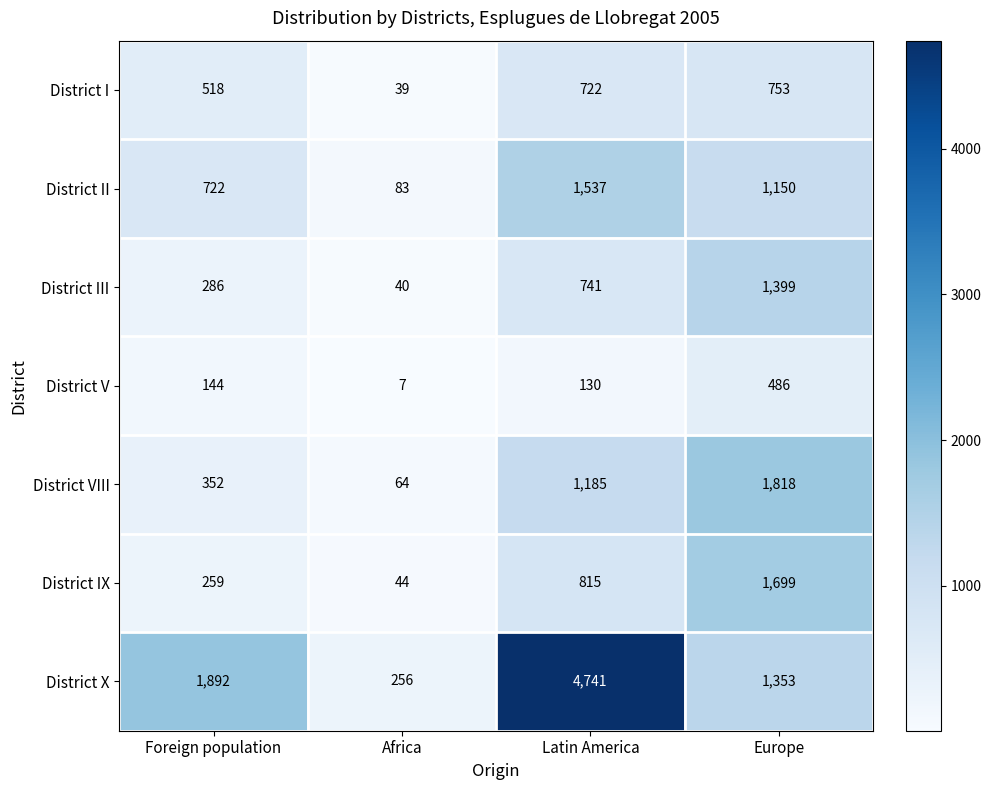

What is the greatest value displayed?

4741